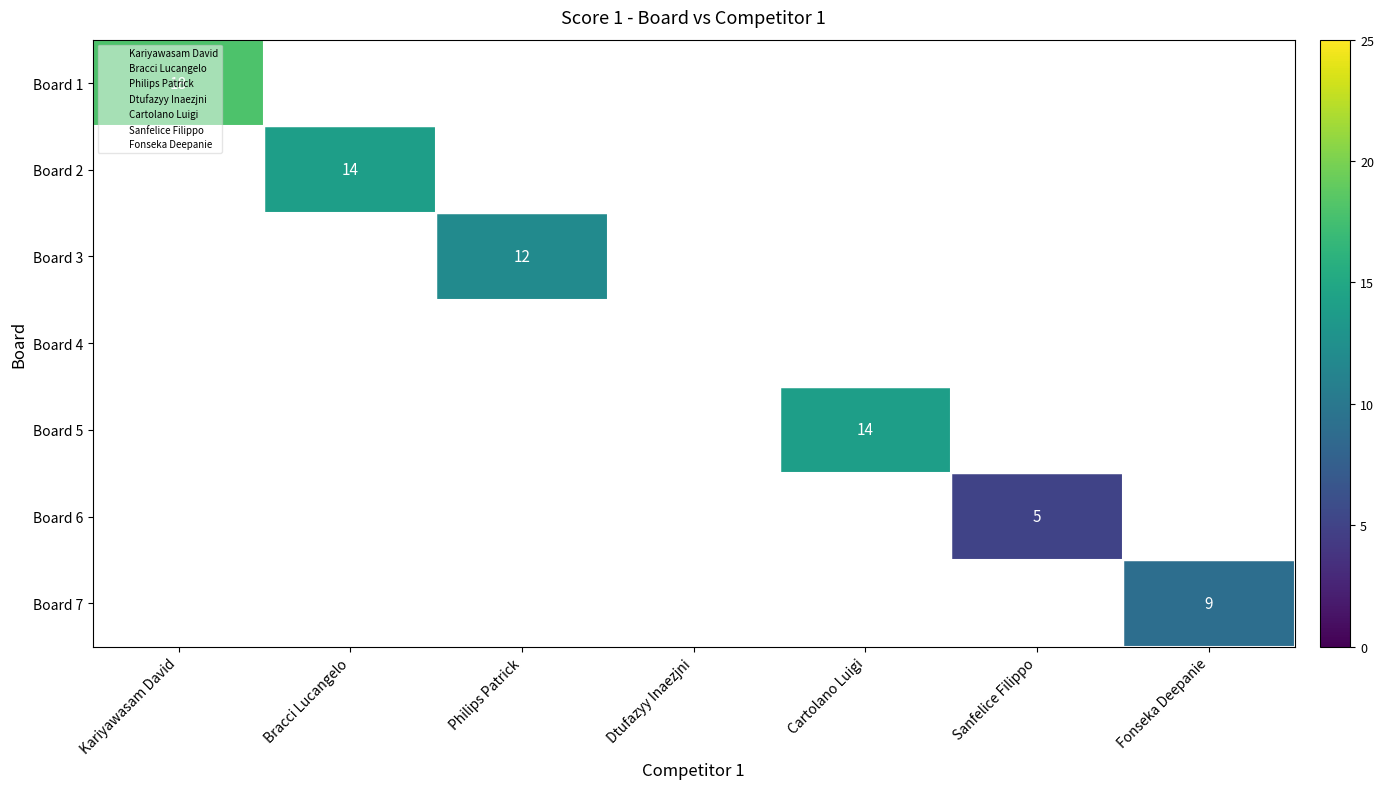

At how many categories does at least one series exceed 5?

5